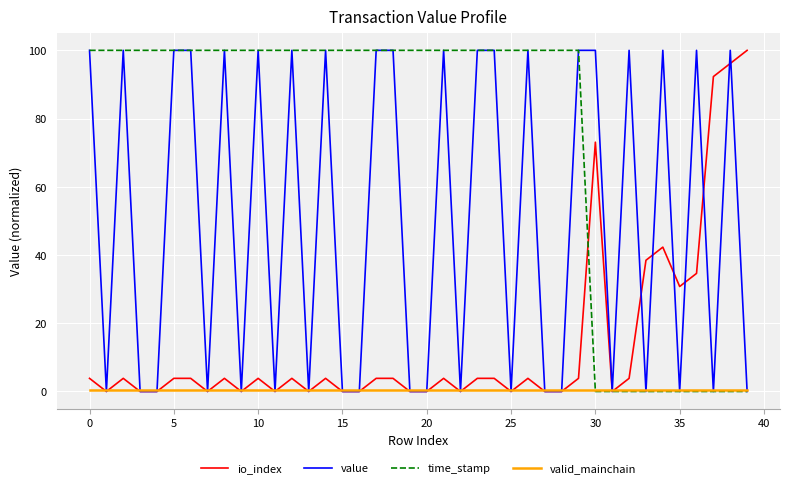

List the series in order of their overall mean, lowest first.

valid_mainchain, io_index, value, time_stamp